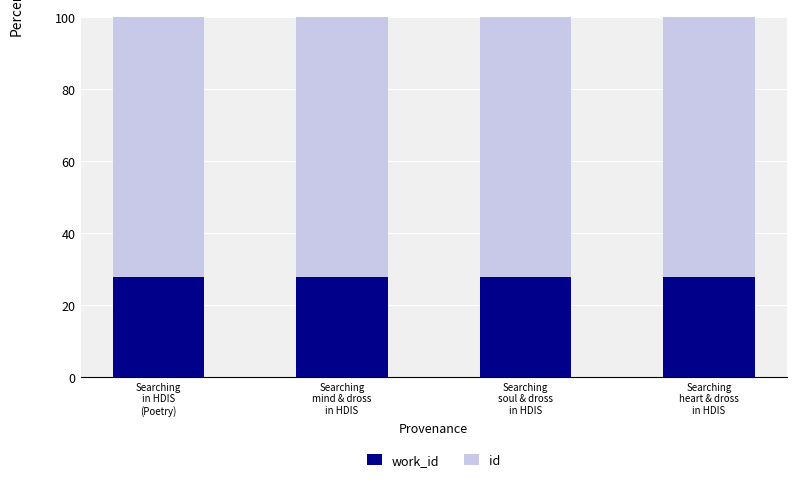

What are all the series names shown in the legend?

work_id, id